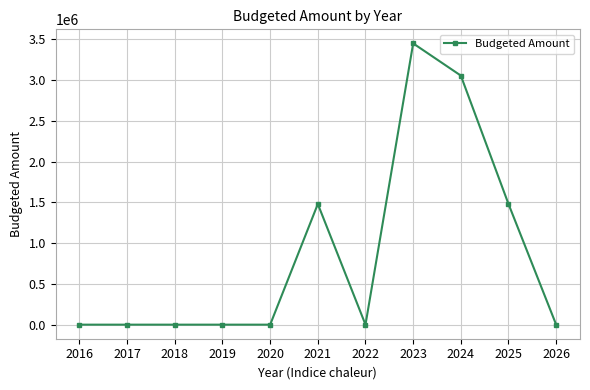

Is it true that the value at 2018 is -1549774?

False